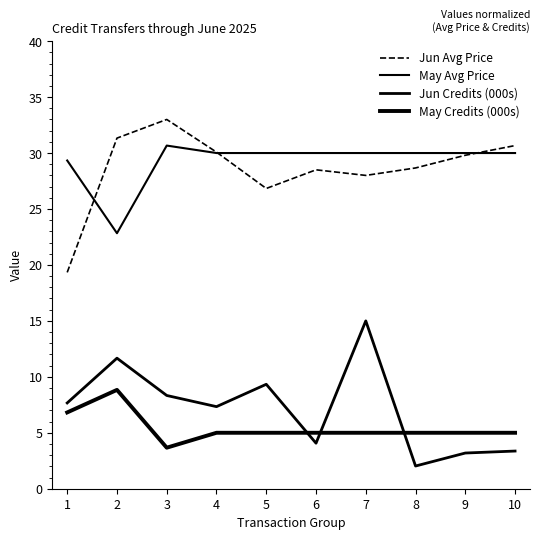

How many lines are shown in the chart?

4